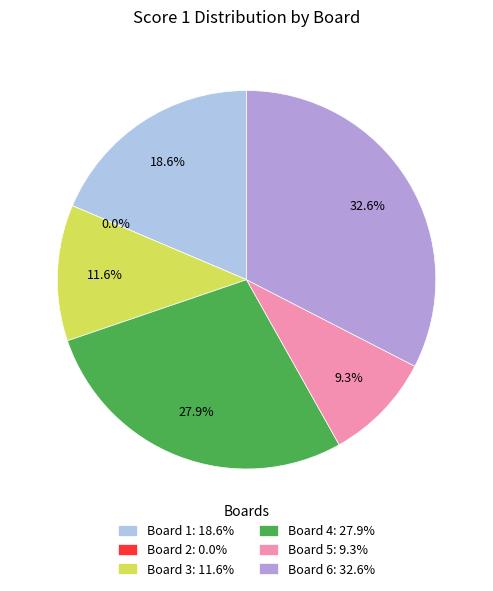

Is there any slice that represents more than half of the pie?

No